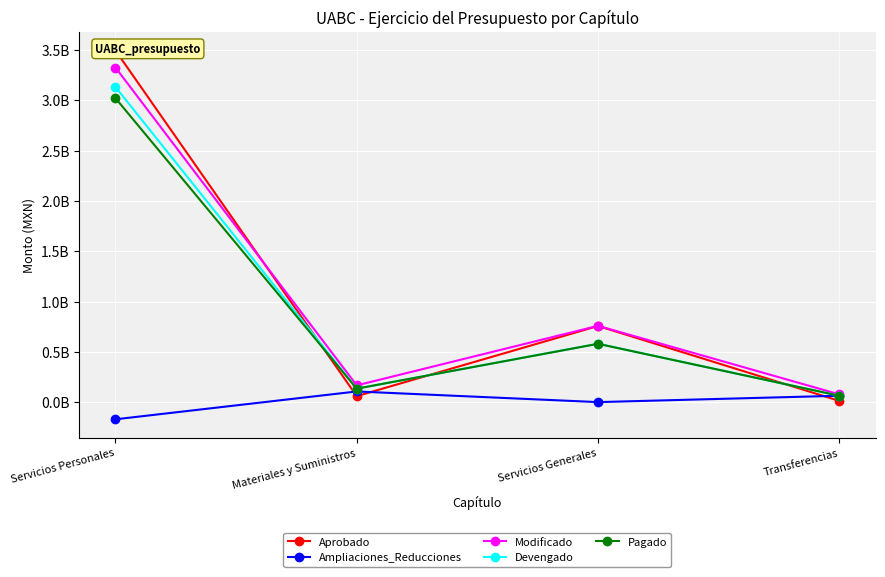

At which label does Ampliaciones_Reducciones reach its peak?

Materiales y Suministros